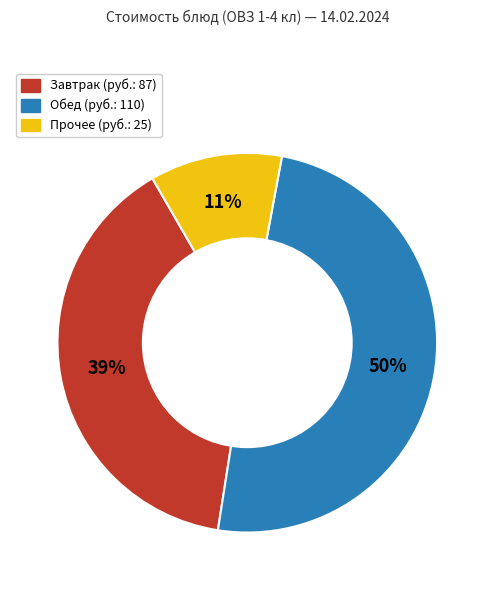

Is there a majority slice in this chart?

No